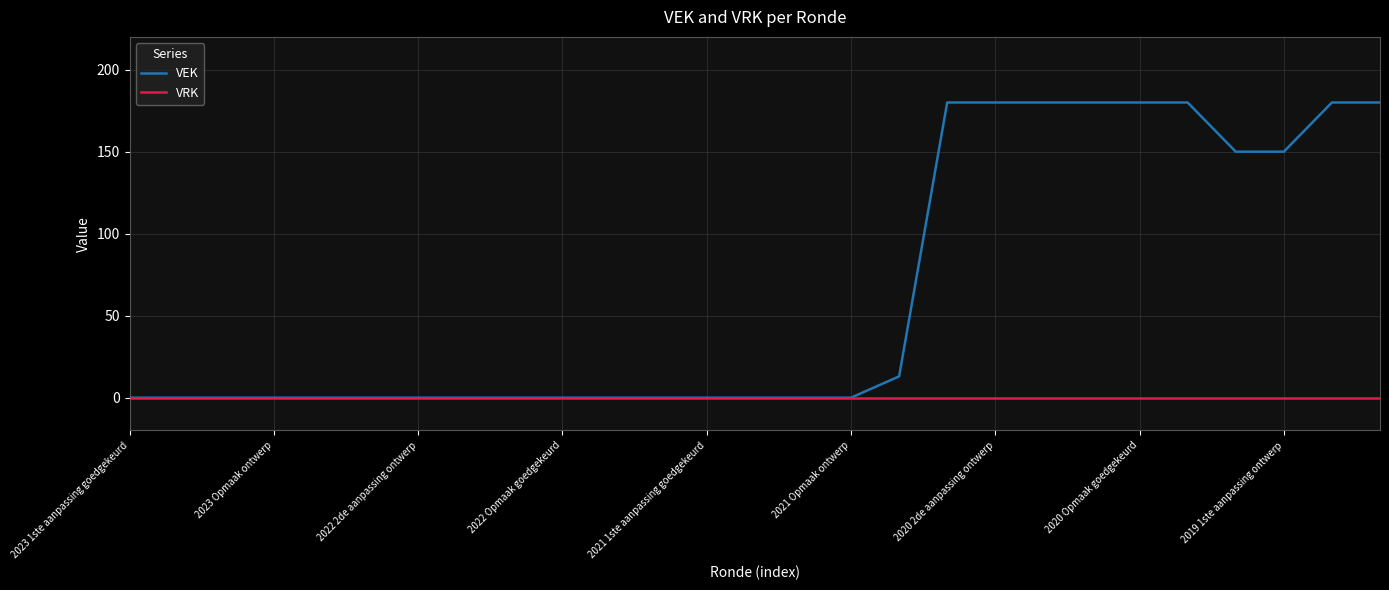

What is the maximum value shown in the chart?

180